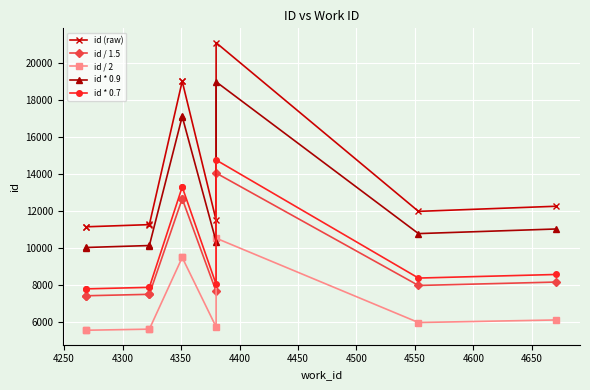

What is the maximum value for id (raw)?

21084.0